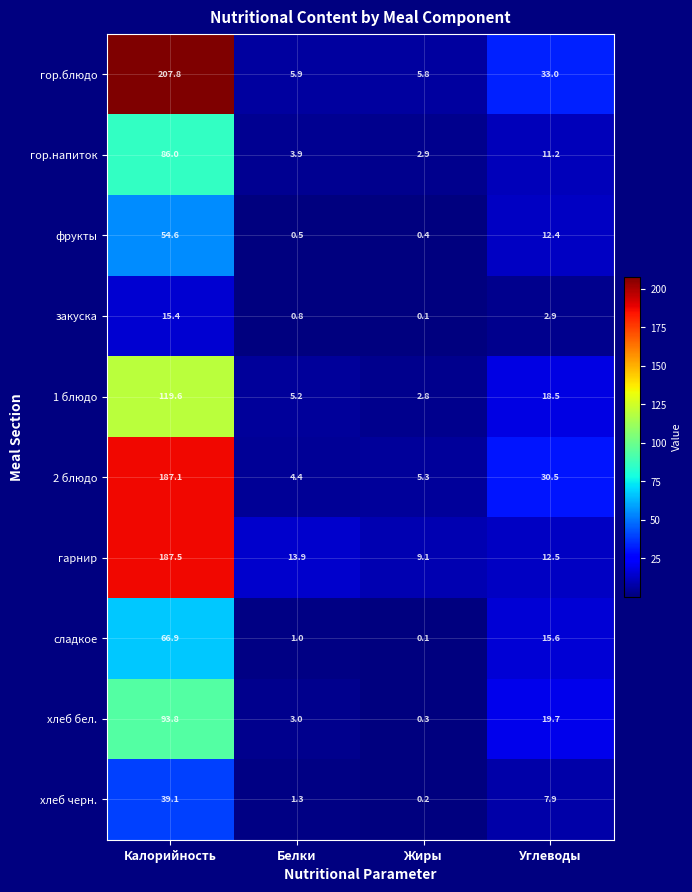

List the series in order of their peak value, lowest first.

закуска, хлеб черн., фрукты, сладкое, гор.напиток, хлеб бел., 1 блюдо, 2 блюдо, гарнир, гор.блюдо